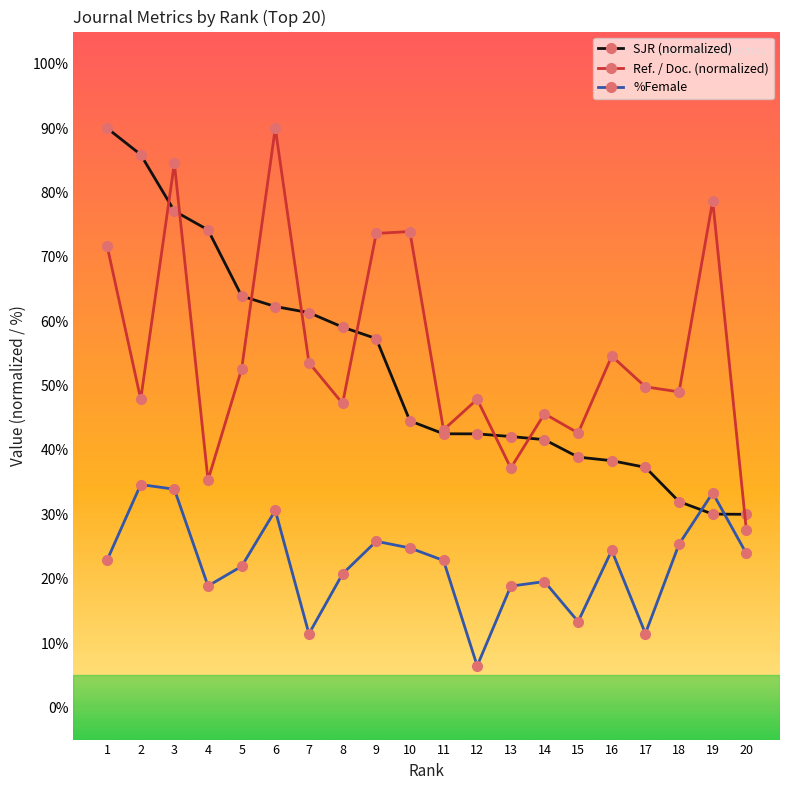

What is the maximum value for SJR (normalized)?

90.0